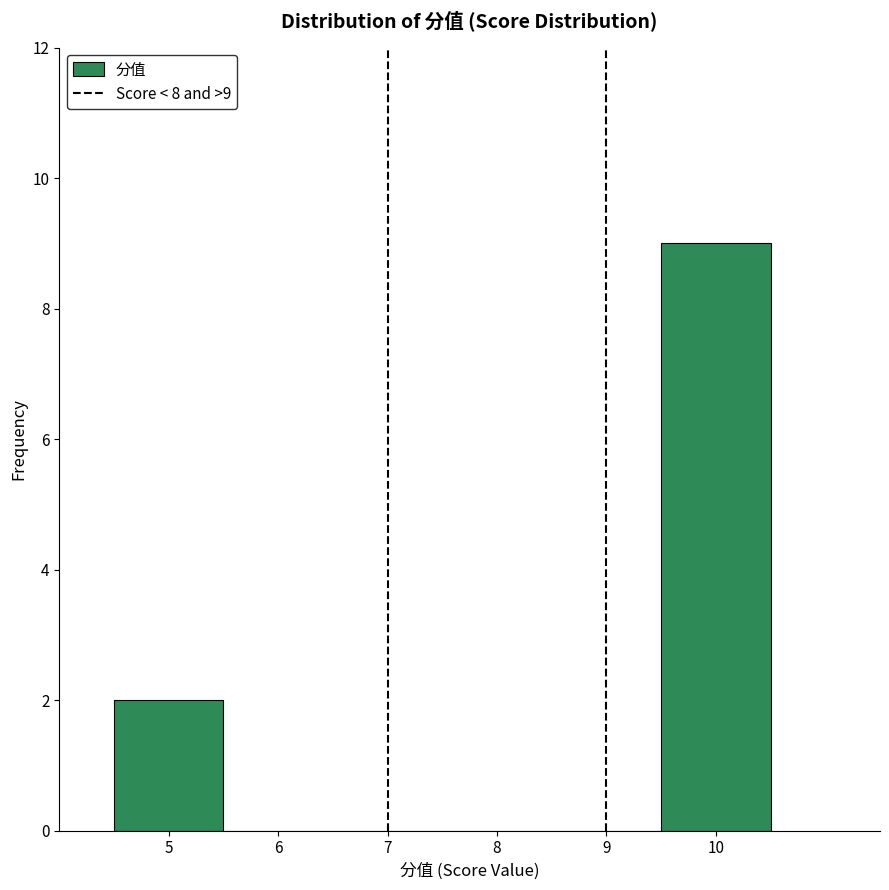

Which range on the x-axis has the tallest bar?

9.5 to 10.5